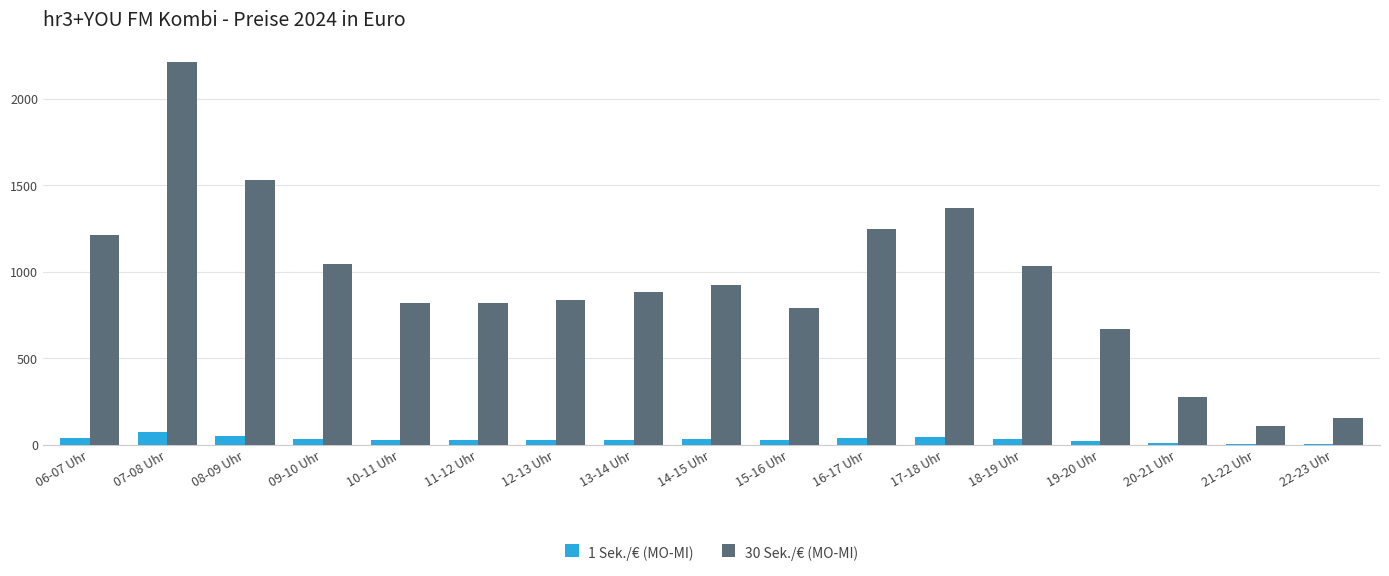

What is the maximum value for 1 Sek./€ (MO-MI)?

73.9